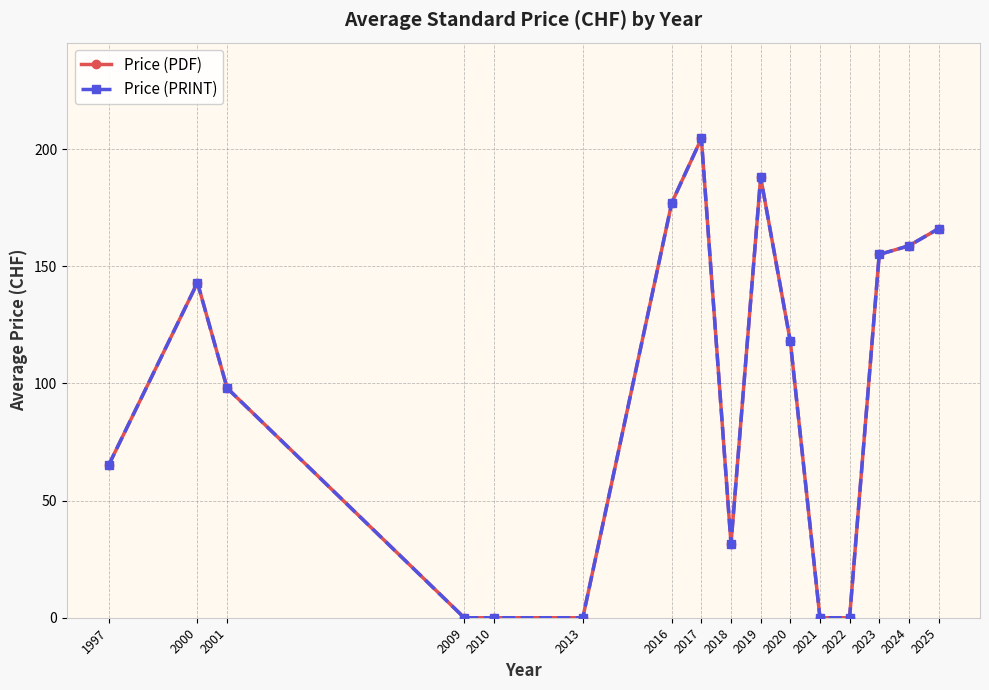

What is the difference between the second highest and second lowest values in the Price (PRINT) series?

188.0